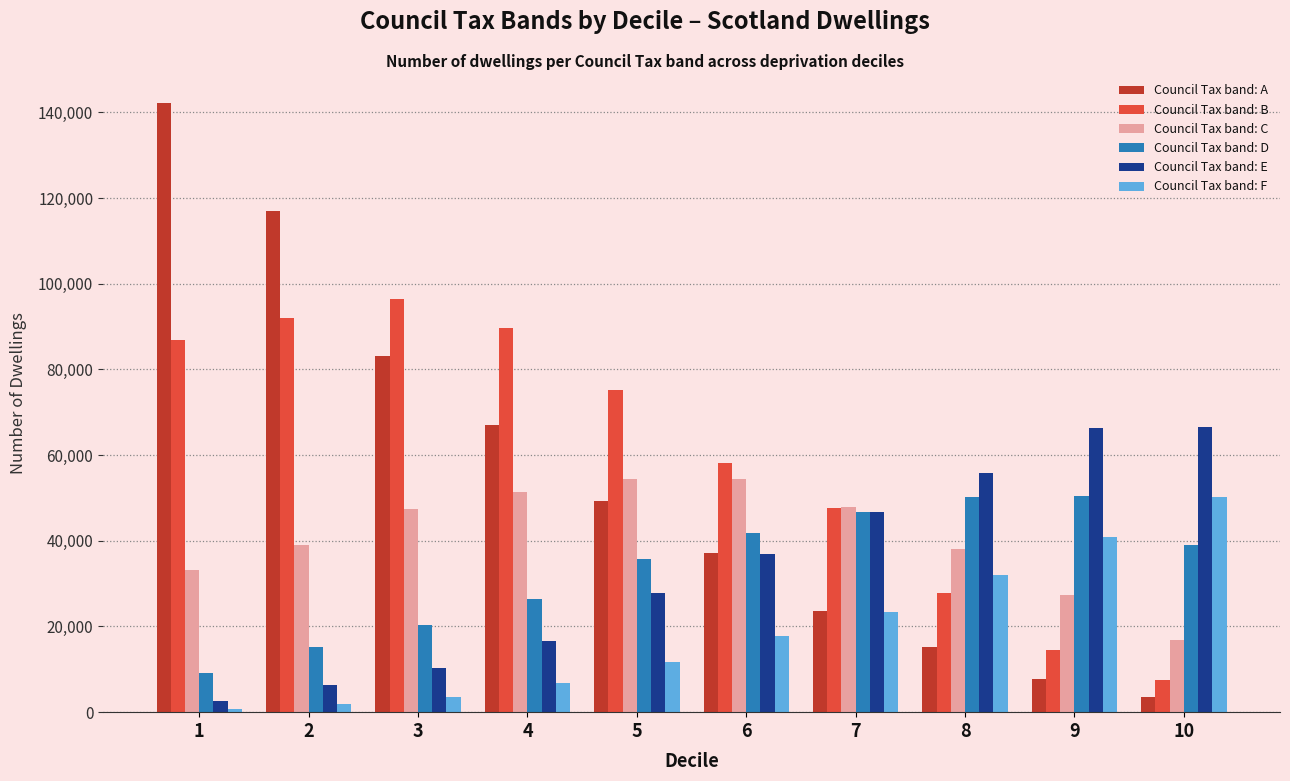

How many values in the Council Tax band: B series are below 75288?

5